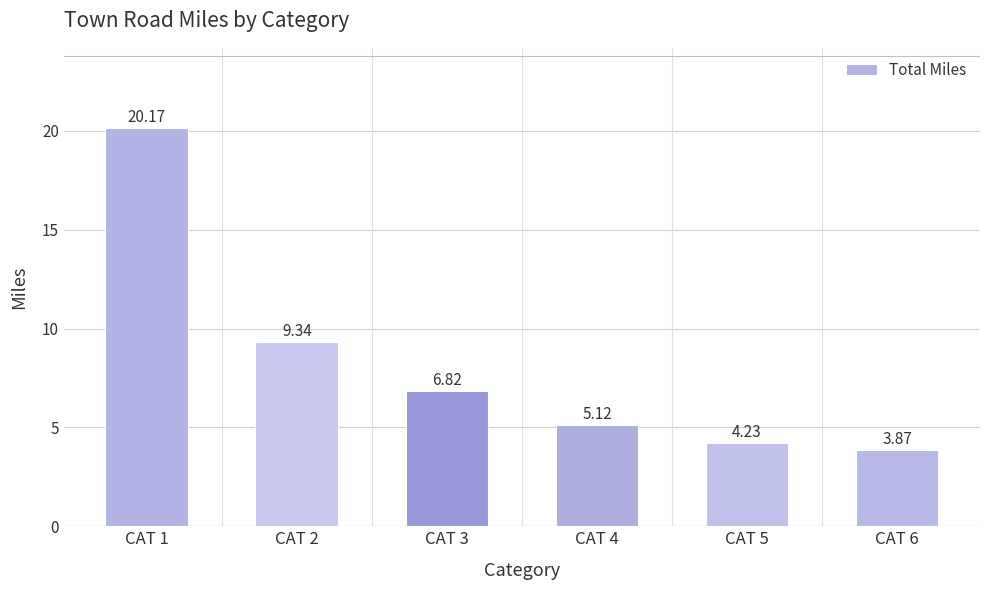

List the labels in order of value, largest first.

CAT 1, CAT 2, CAT 3, CAT 4, CAT 5, CAT 6